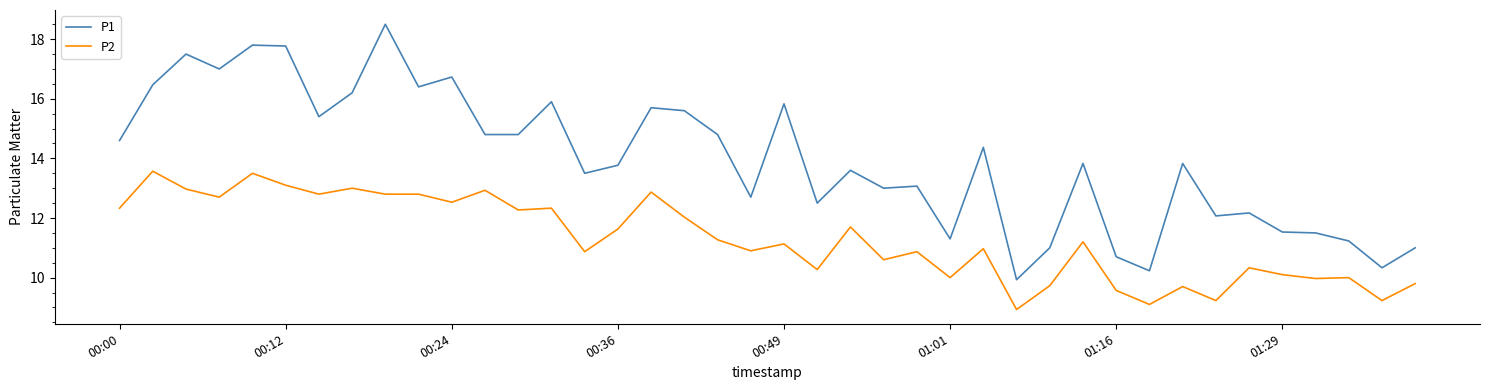

Which series has the largest total across all categories?

P1